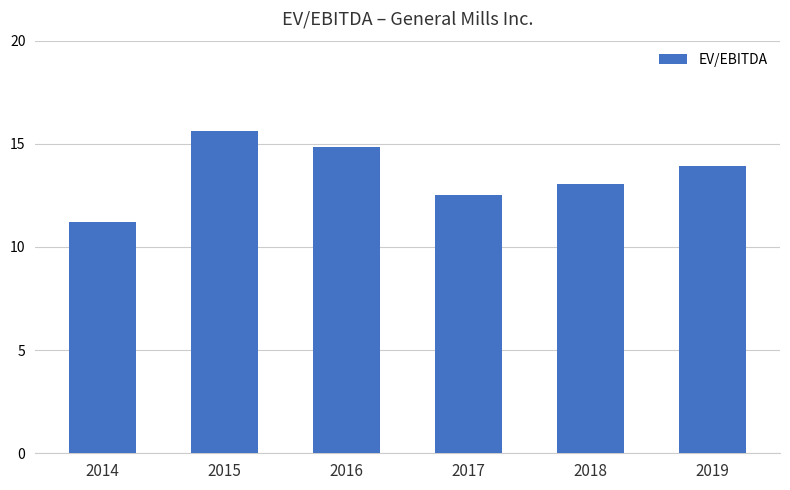

Does the chart contain stacked bars?

No